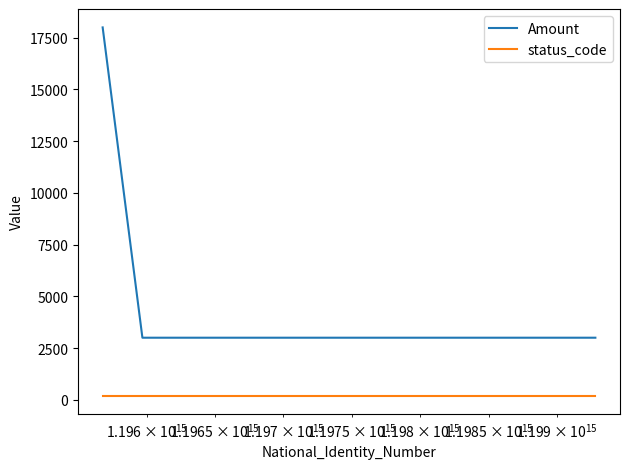

Which series has the largest total across all categories?

Amount